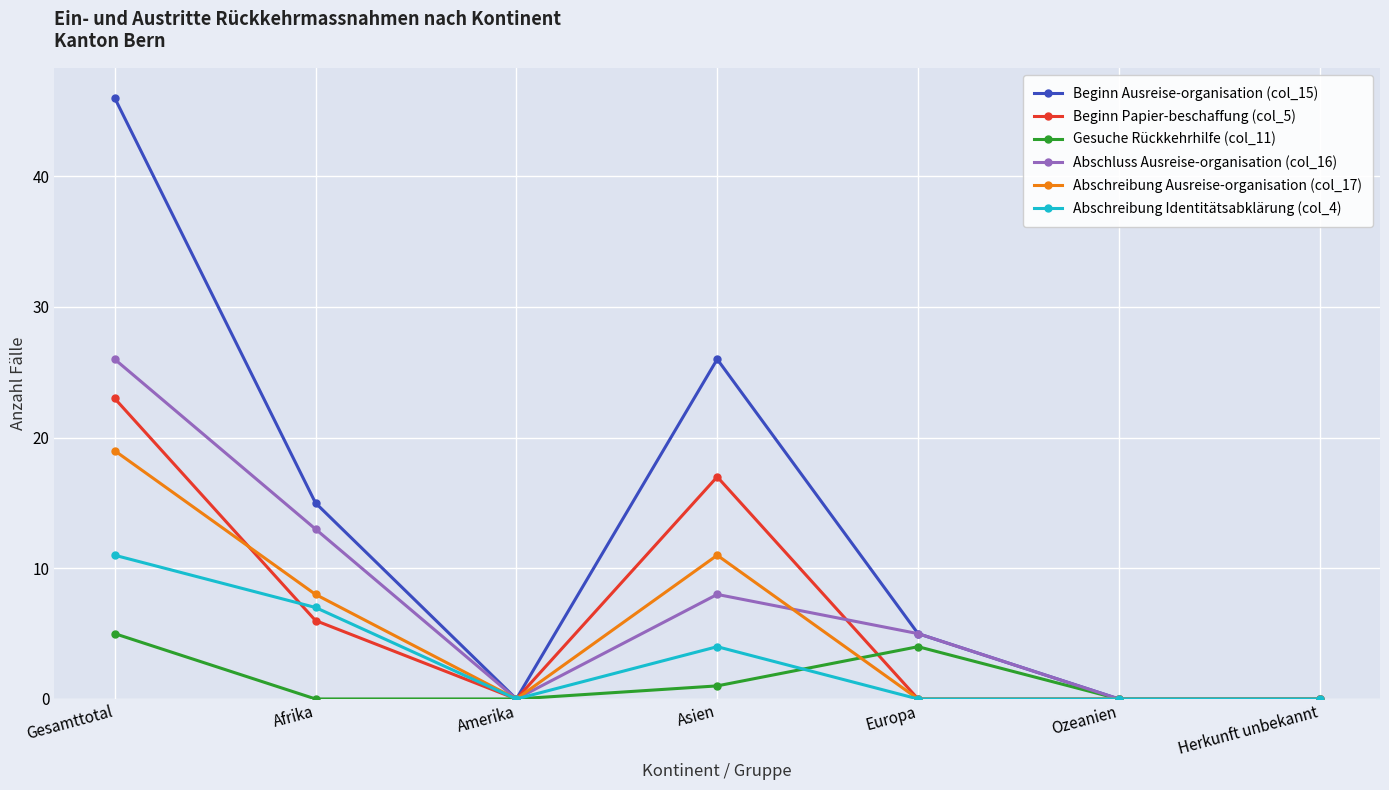

What are all the series names shown in the legend?

Beginn Ausreise-organisation (col_15), Beginn Papier-beschaffung (col_5), Gesuche Rückkehrhilfe (col_11), Abschluss Ausreise-organisation (col_16), Abschreibung Ausreise-organisation (col_17), Abschreibung Identitätsabklärung (col_4)